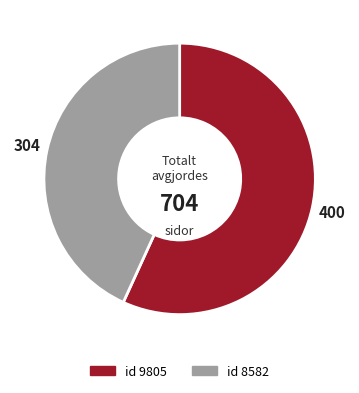

Is there any slice that represents more than half of the pie?

Yes